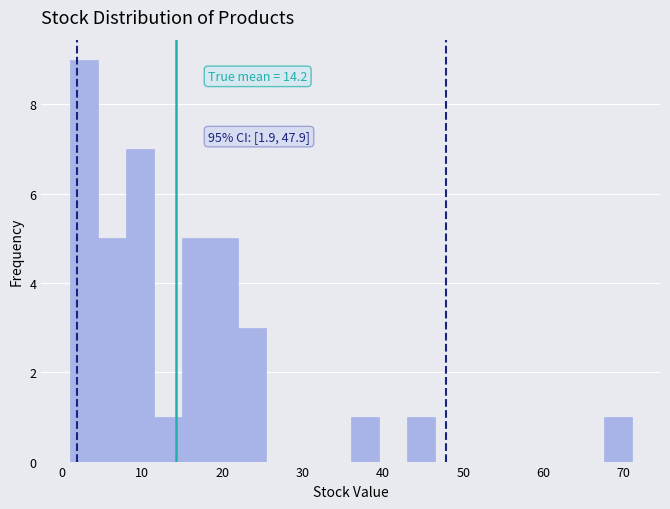

Around what value on the x-axis is the tallest bar? Give the approximate position of its centre, as read against the axis.

3